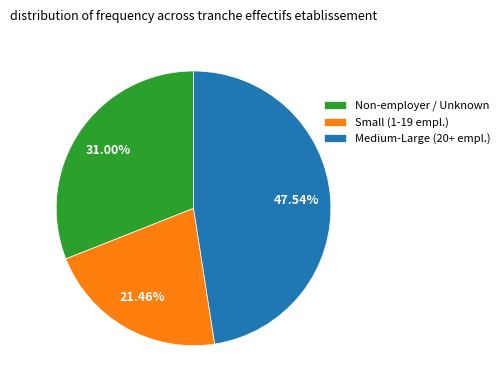

Rank the categories by value from lowest to highest.

Small (1-19 empl.), Non-employer / Unknown, Medium-Large (20+ empl.)